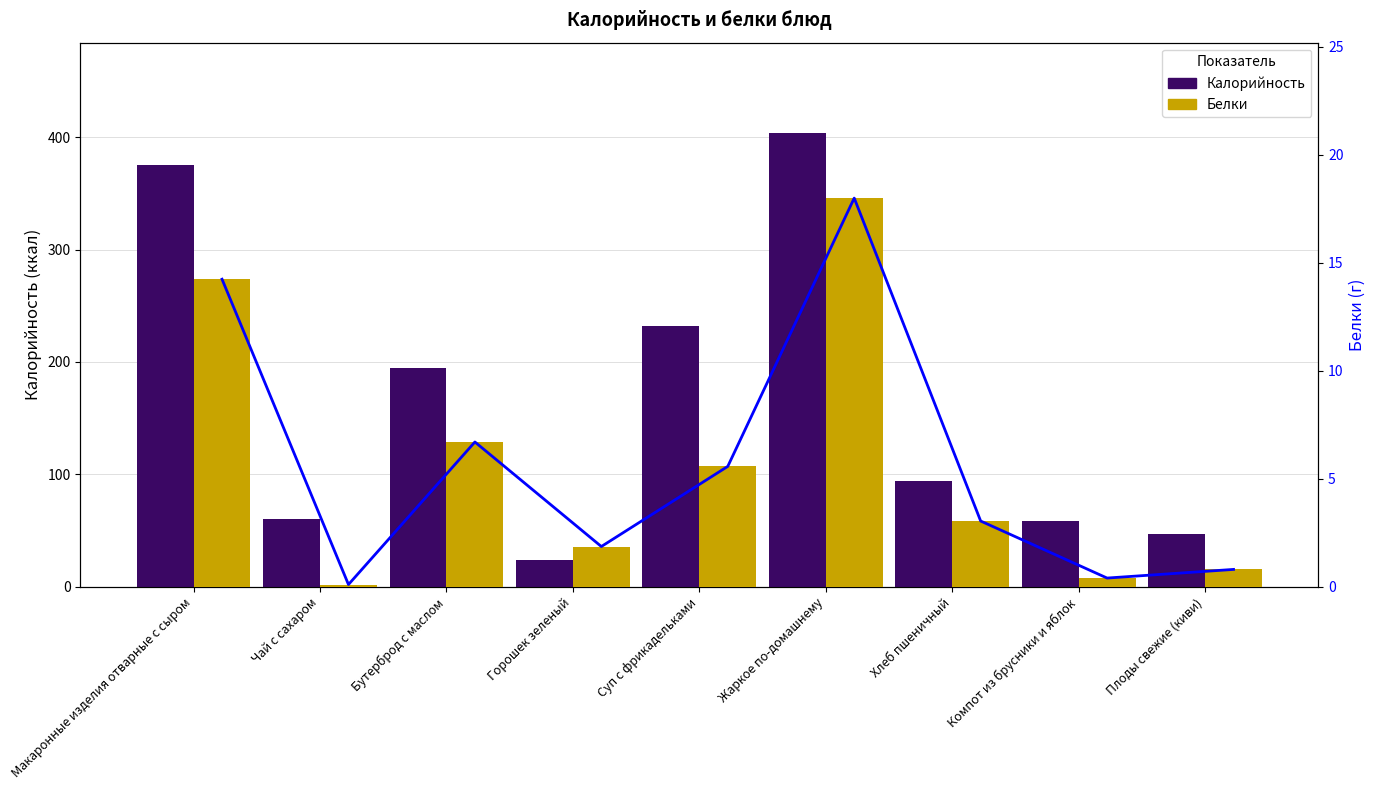

Rank the series by their average value, from lowest to highest.

Белки, Калорийность